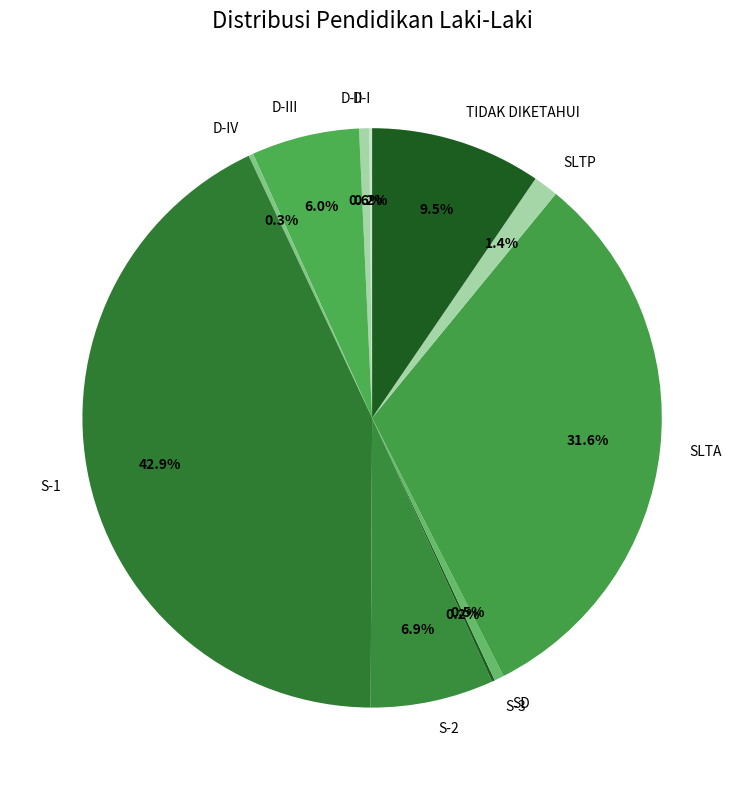

Does any single category account for the majority?

No